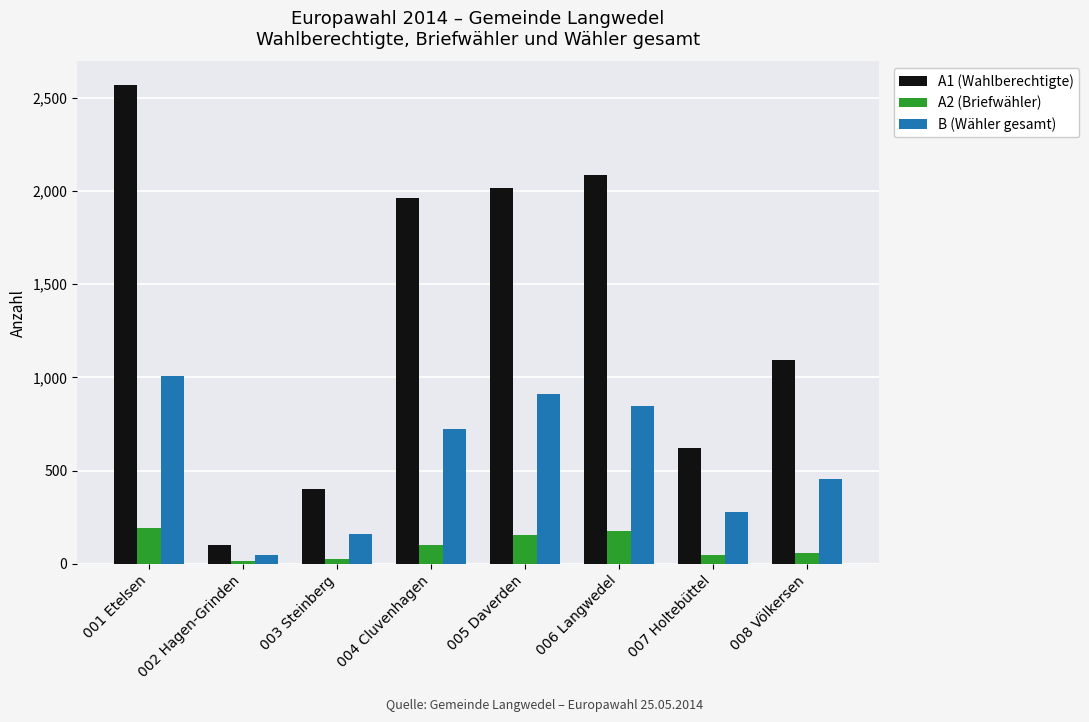

At which category is the sum across all series the highest?

001 Etelsen